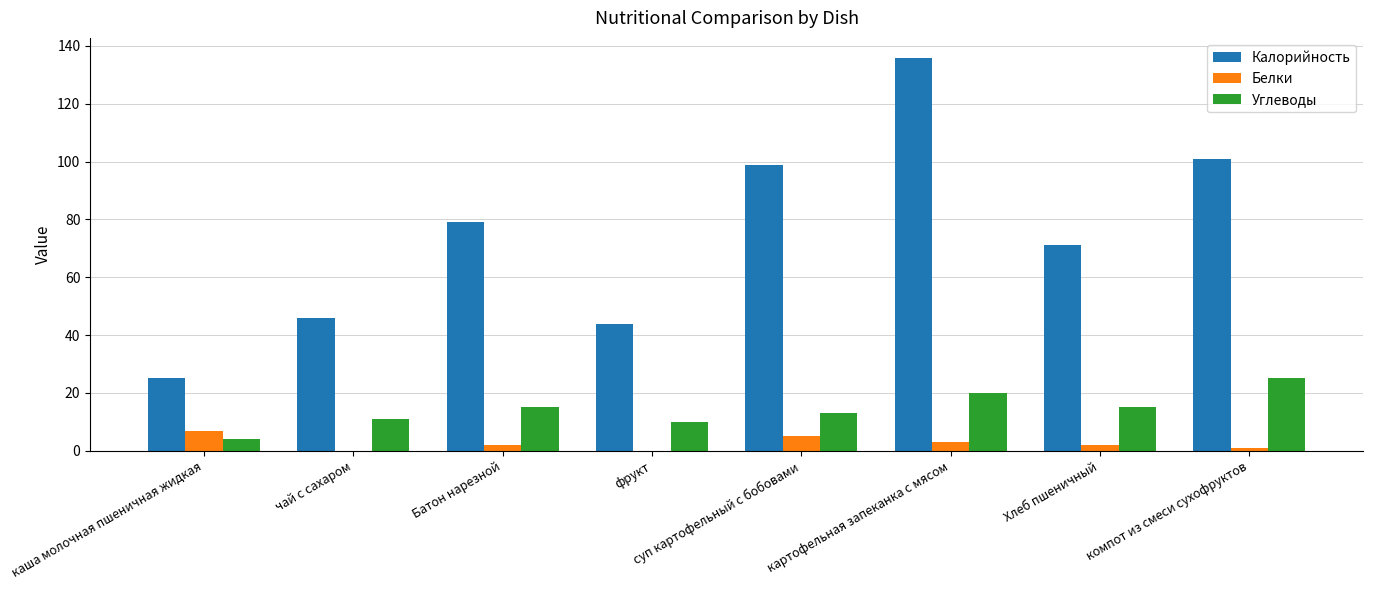

At which category is the sum across all series the highest?

картофельная запеканка с мясом